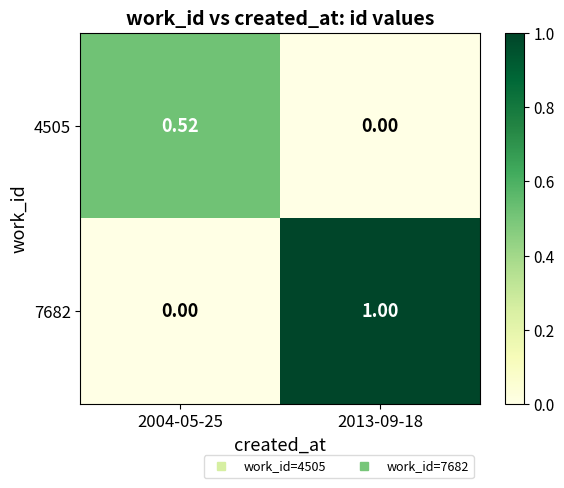

List the series in order of their peak value, highest first.

7682, 4505